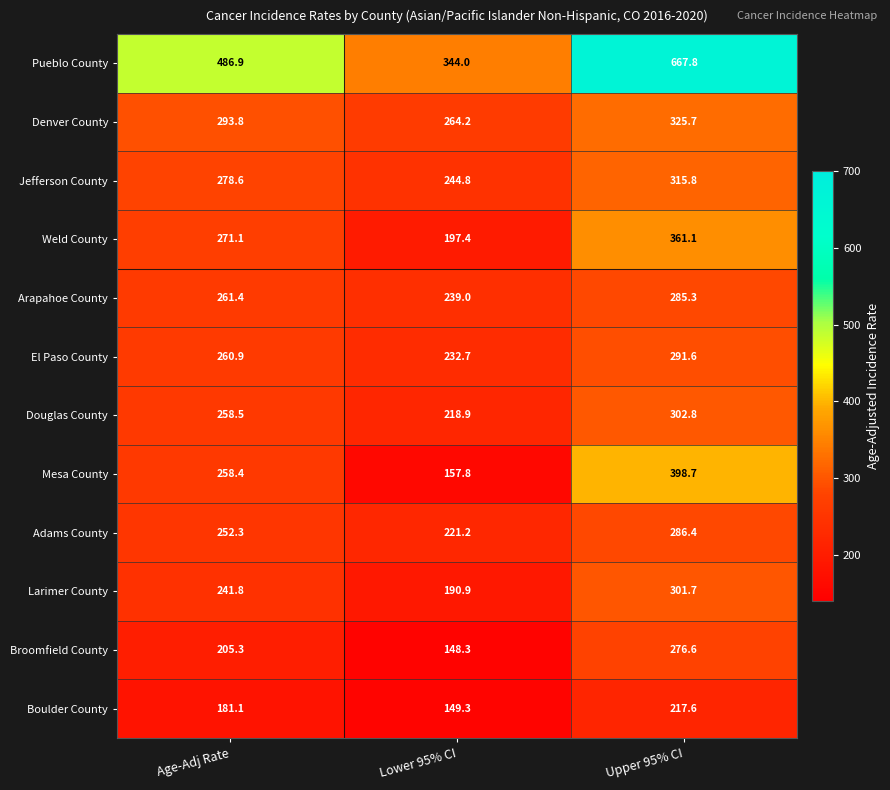

True or false: Broomfield County has a value of 114.1 at Age-Adj Rate.

False